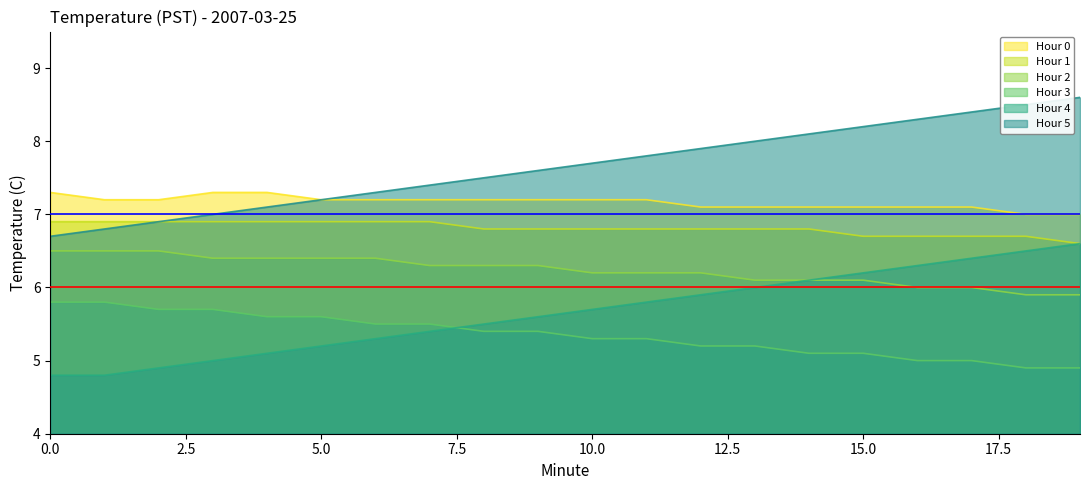

What is the value of the Hour 3 point at the 8th from the left?

5.5